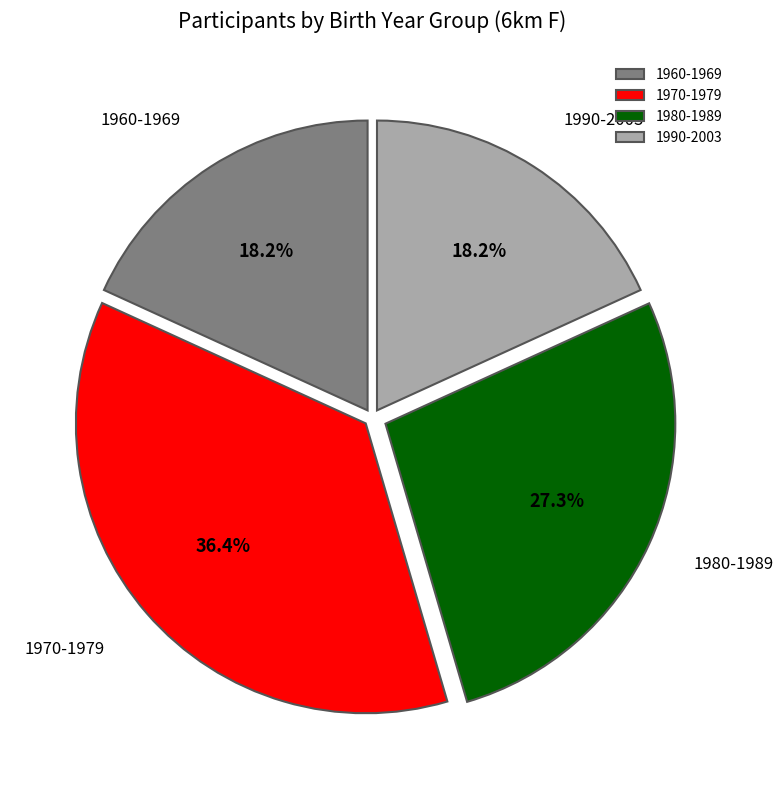

Between 1990-2003 and 1970-1979, which is larger?

1970-1979